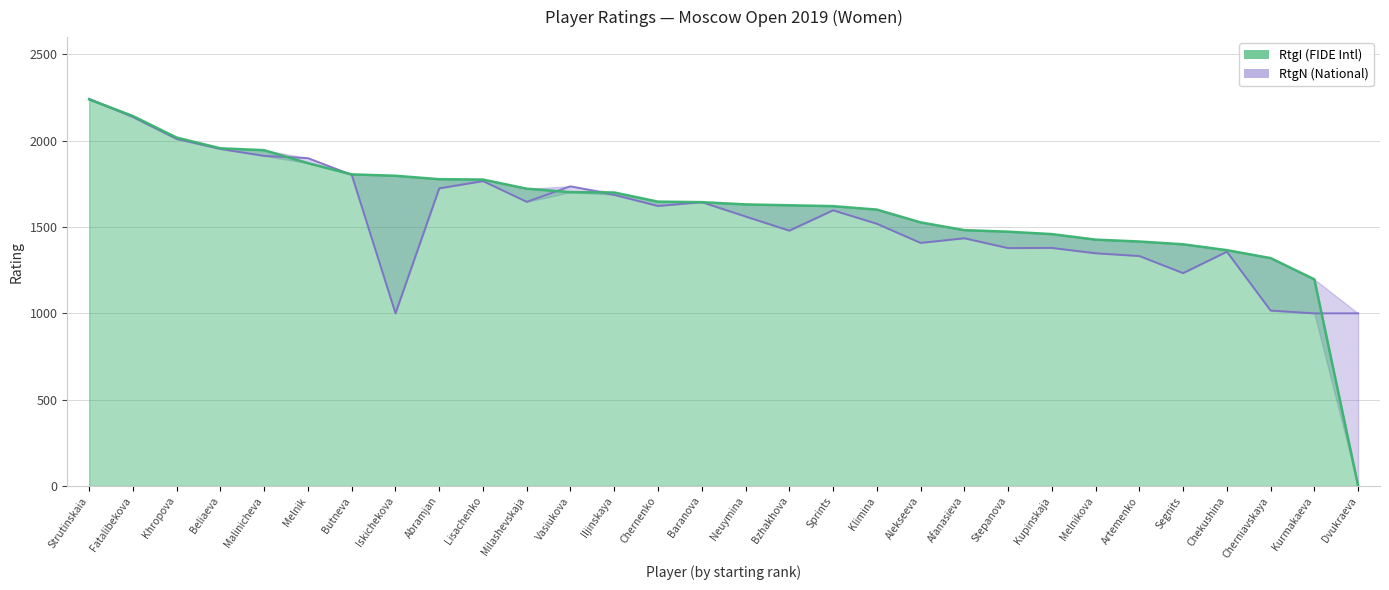

What is the sum of the RtgI values at Neuymina and Alekseeva?

3158